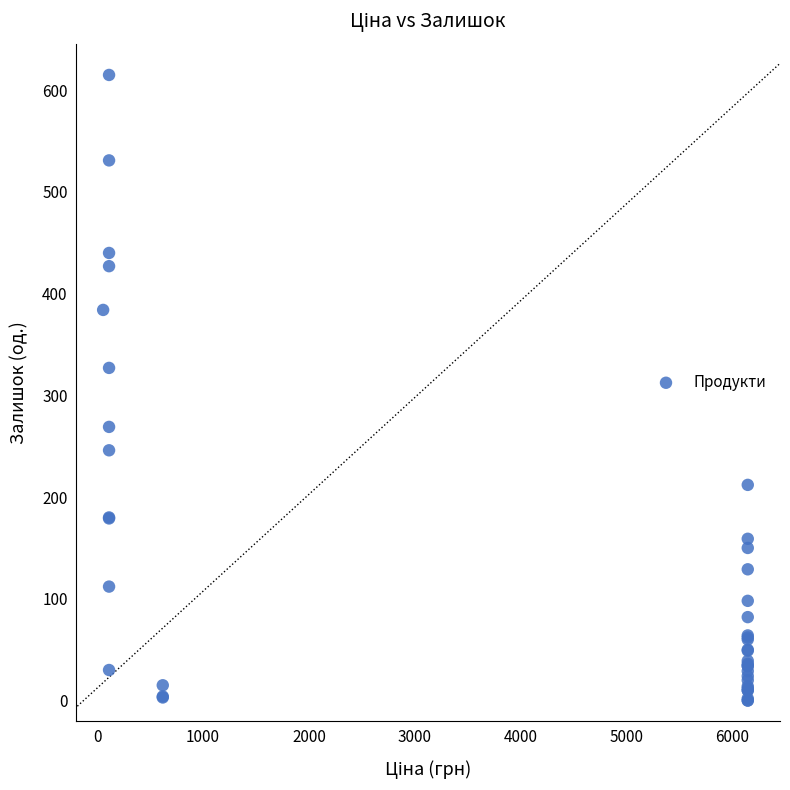

What Y value in the scatter plot is closest to 307?

327